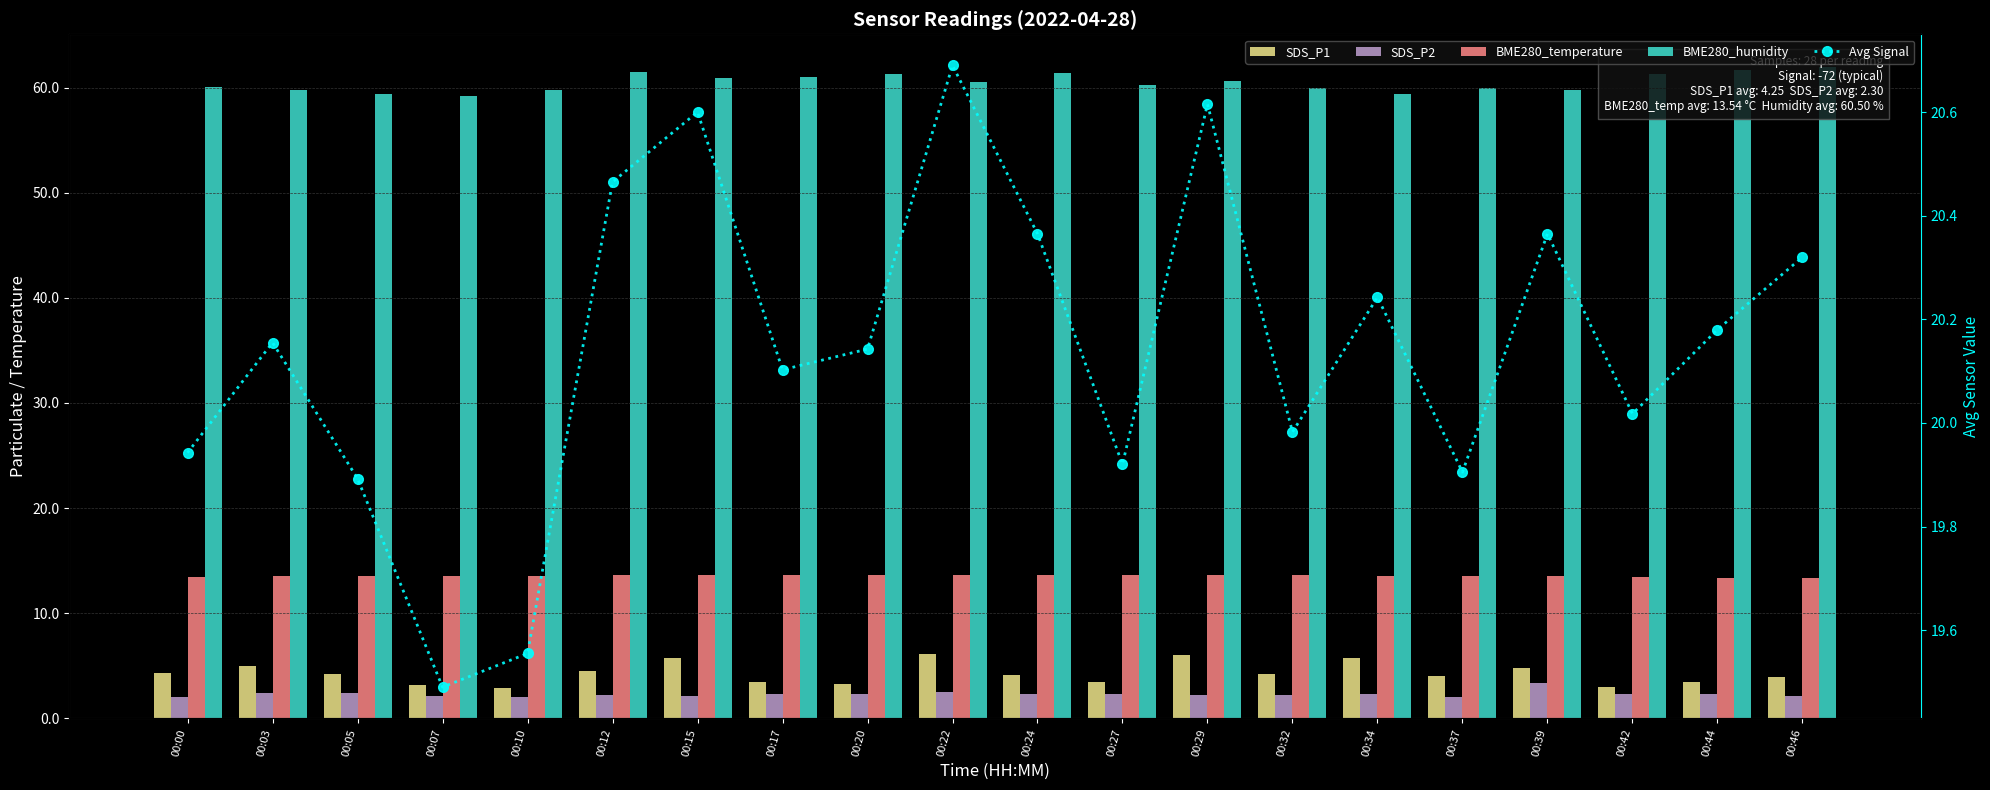

At which category is the sum across all series the highest?

00:22